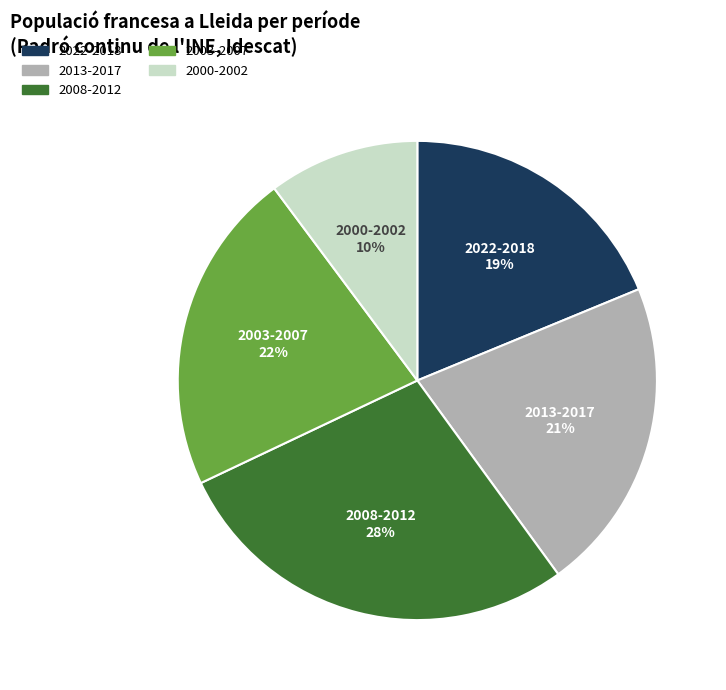

To the nearest percent, what is the average slice percentage?

20%